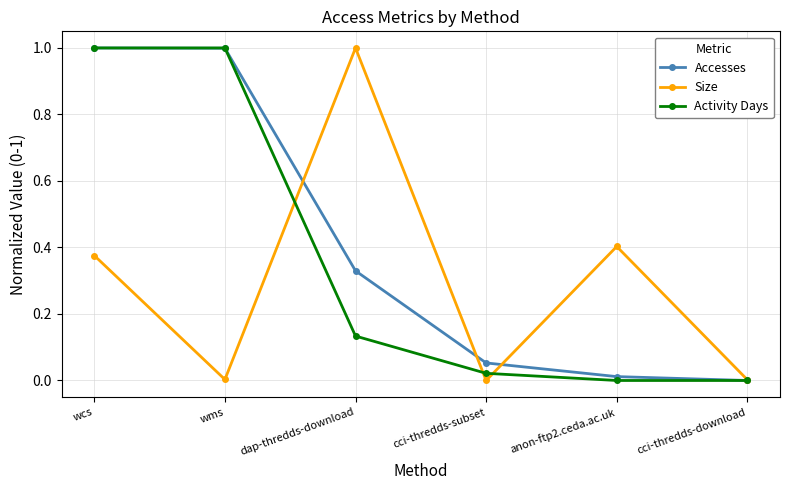

True or false: Activity Days has more than 2 interior local peaks.

False